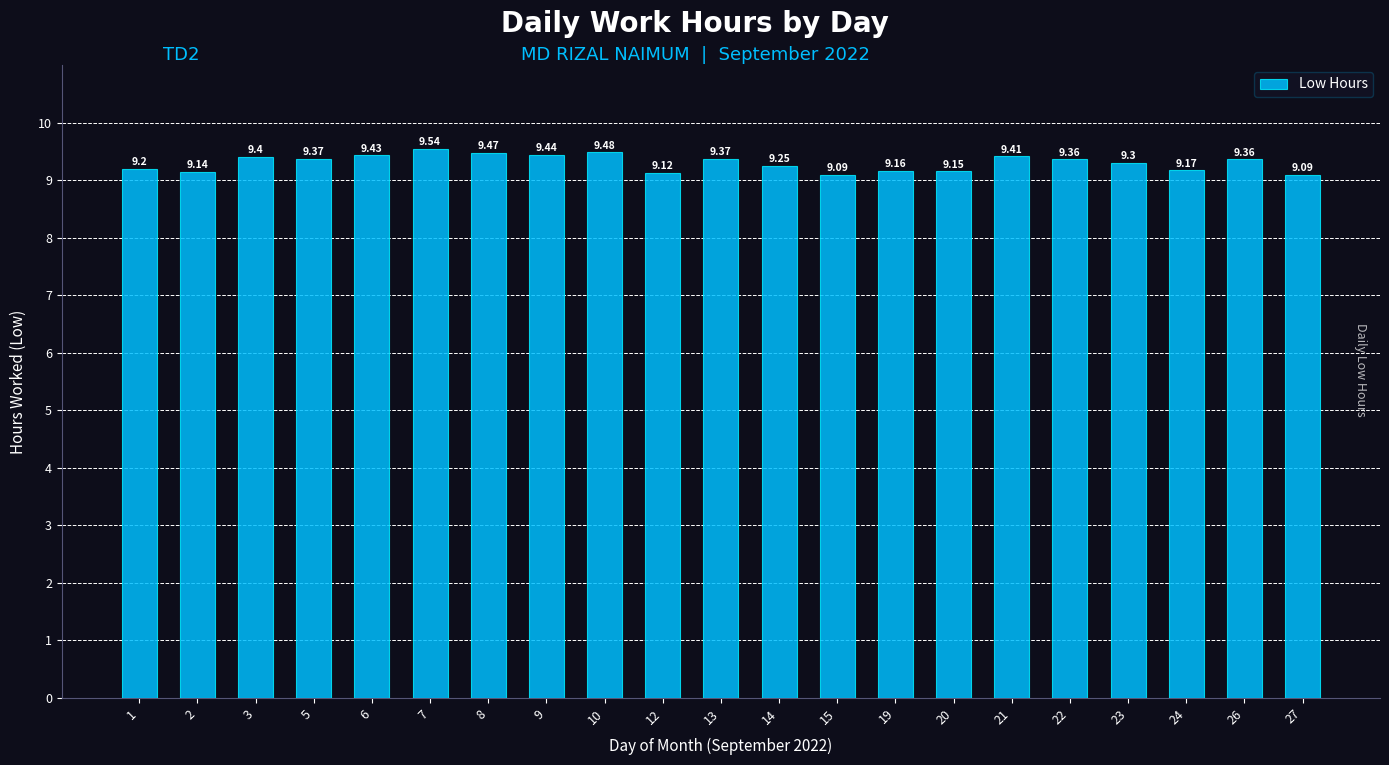

Which has a higher value, 3 or 12?

3